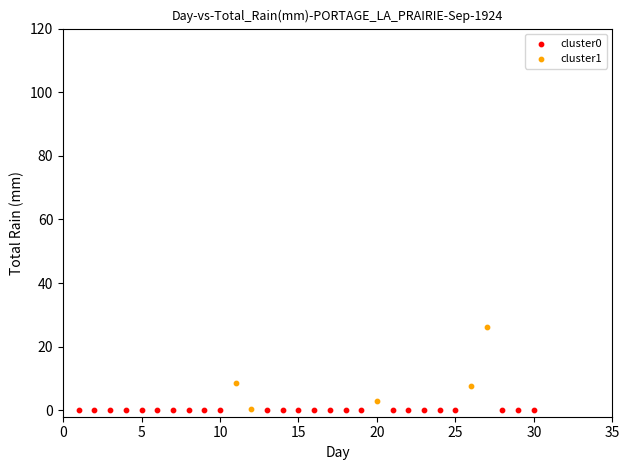

Which series reaches the maximum Y coordinate?

cluster1